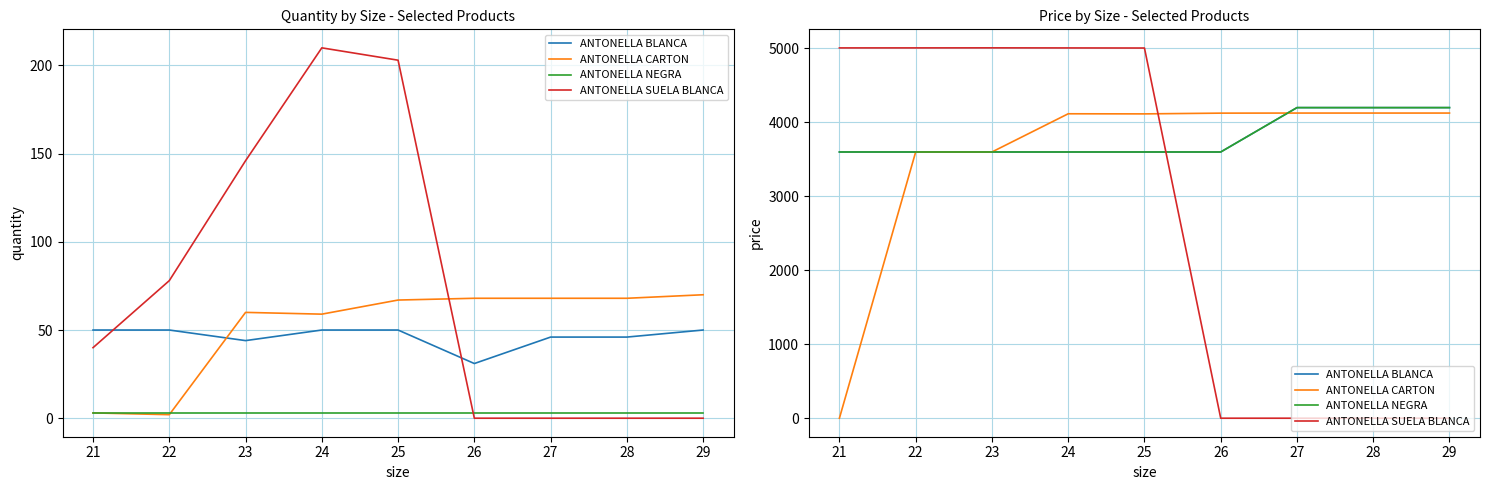

How many data points in ANTONELLA CARTON are above 4116?

5